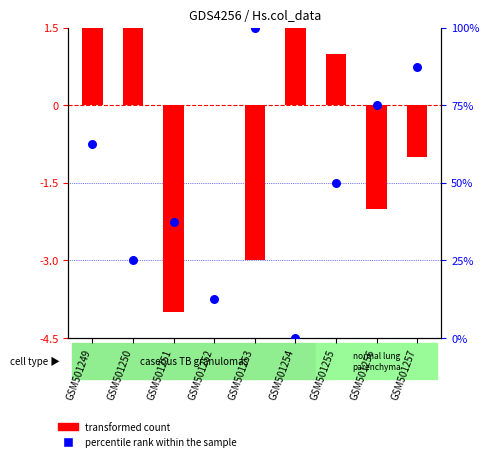

Which series contains the highest Y value?

percentile rank within the sample